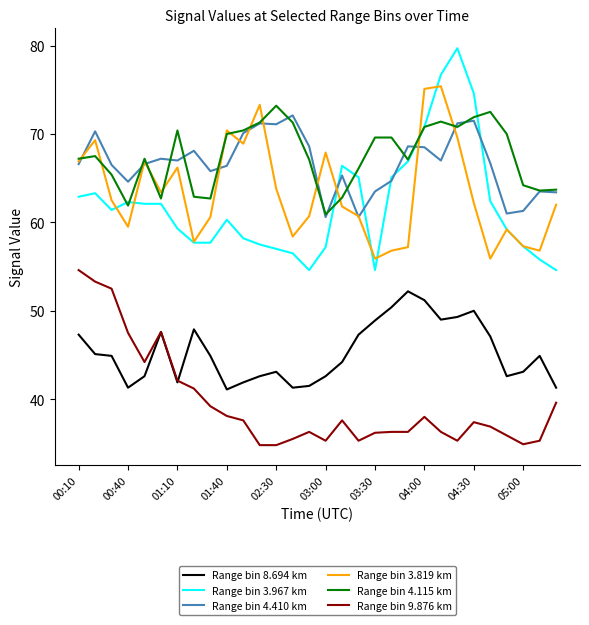

Which series has the widest spread of values?

Range bin 3.967 km